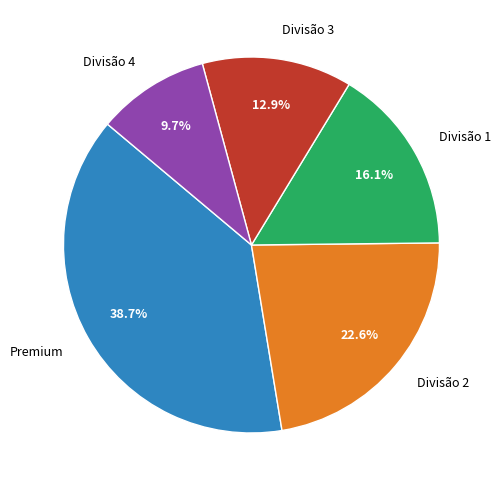

Is there any slice that represents more than half of the pie?

No